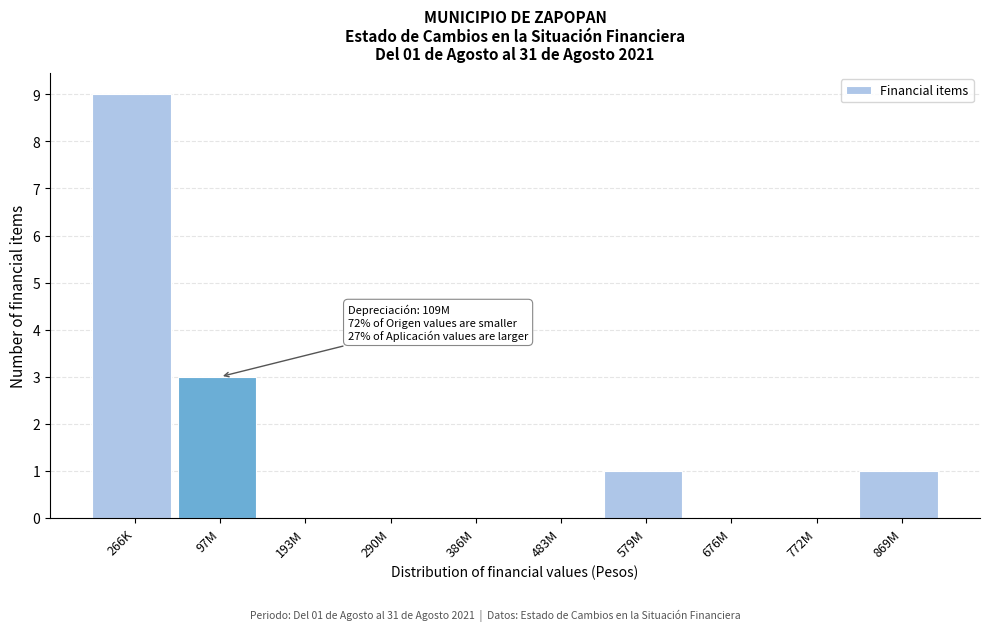

Reading left to right, what are all the values shown in this chart?

266K=9	97M=3	193M=0	290M=0	386M=0	483M=0	579M=1	676M=0	772M=0	869M=1